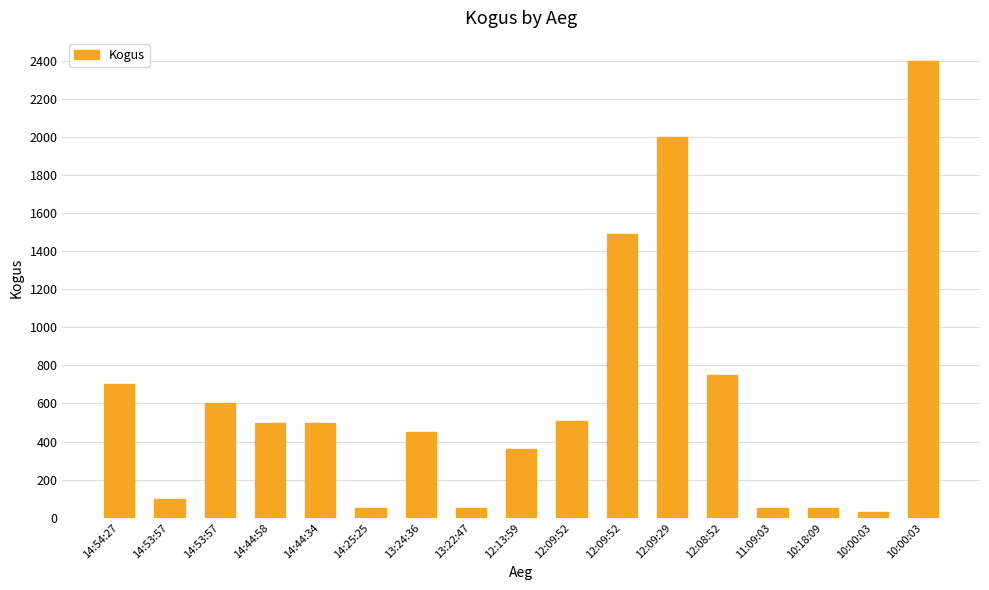

The chart shows a value of 97 at 12:13:59. True or false?

False